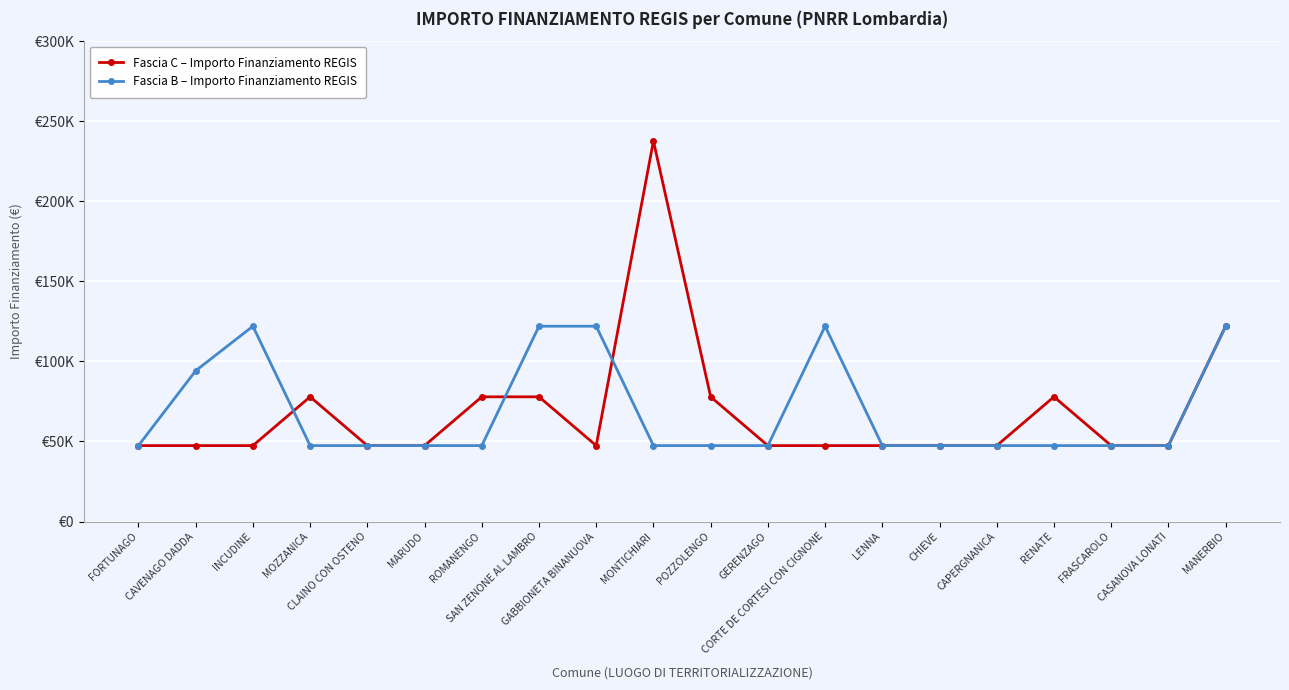

Does the chart have visible grid lines?

Yes